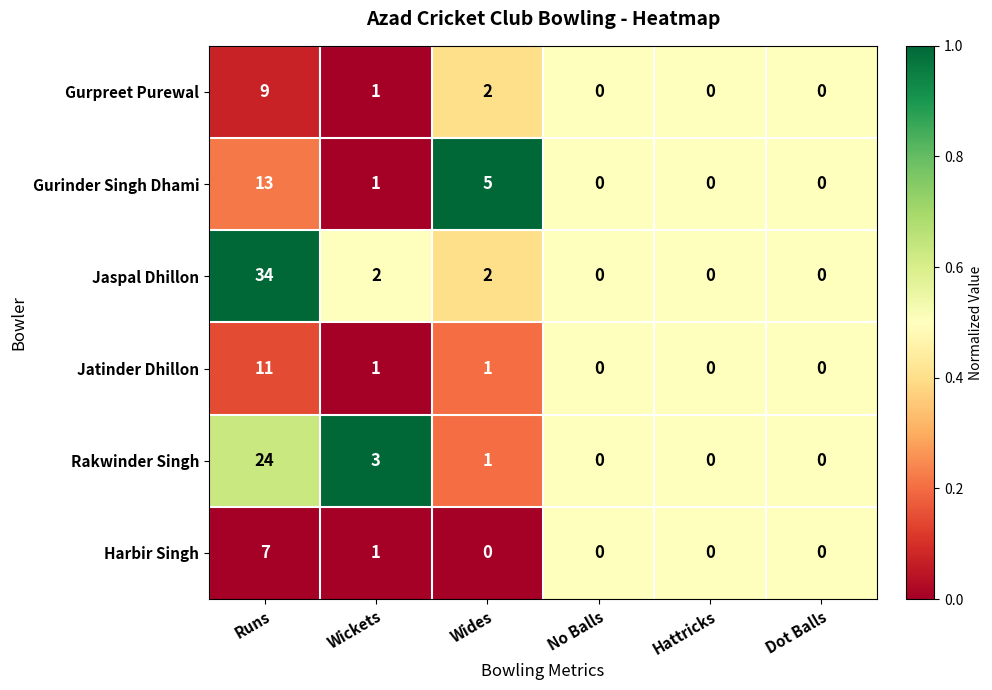

What is the sum of the Jaspal Dhillon values at Runs and Dot Balls?

34